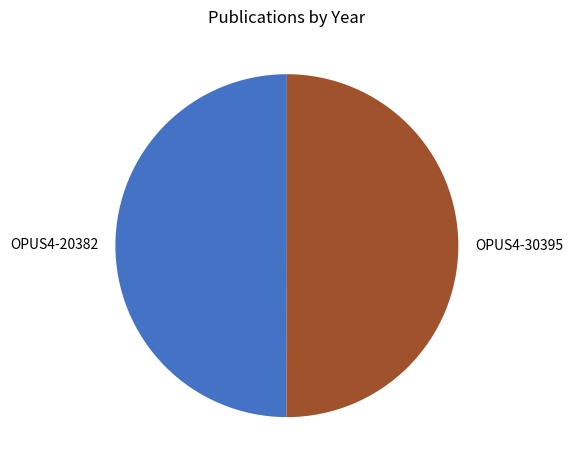

Approximately how many times larger is the value at OPUS4-20382 compared to OPUS4-30395?

1.0